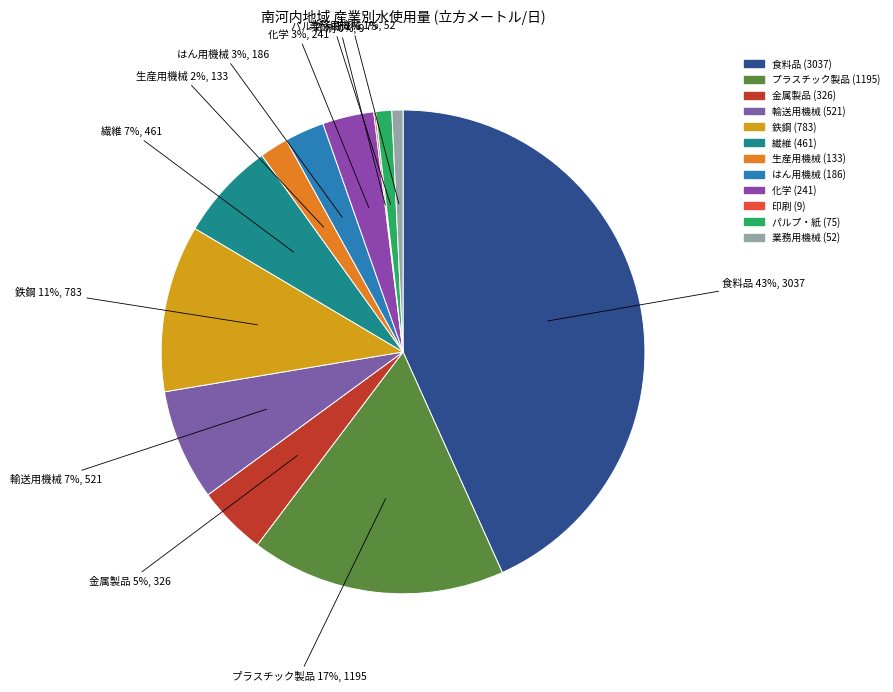

To the nearest percent, what is the combined percentage of はん用機械 and 生産用機械?

5%